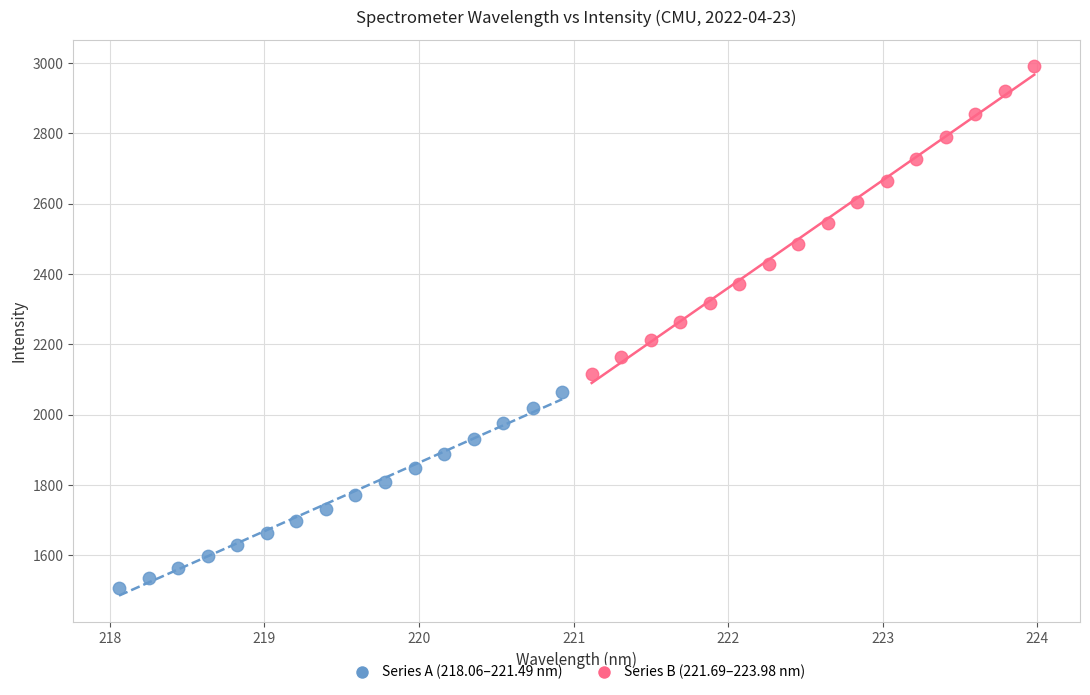

Which series contains the highest Y value?

Series B (221.69–223.98 nm)